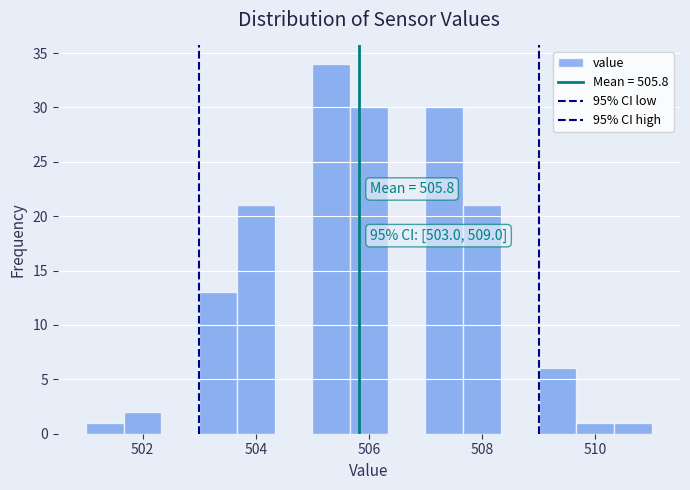

Around what value on the x-axis is the tallest bar? Give the approximate position of its centre, as read against the axis.

505.4